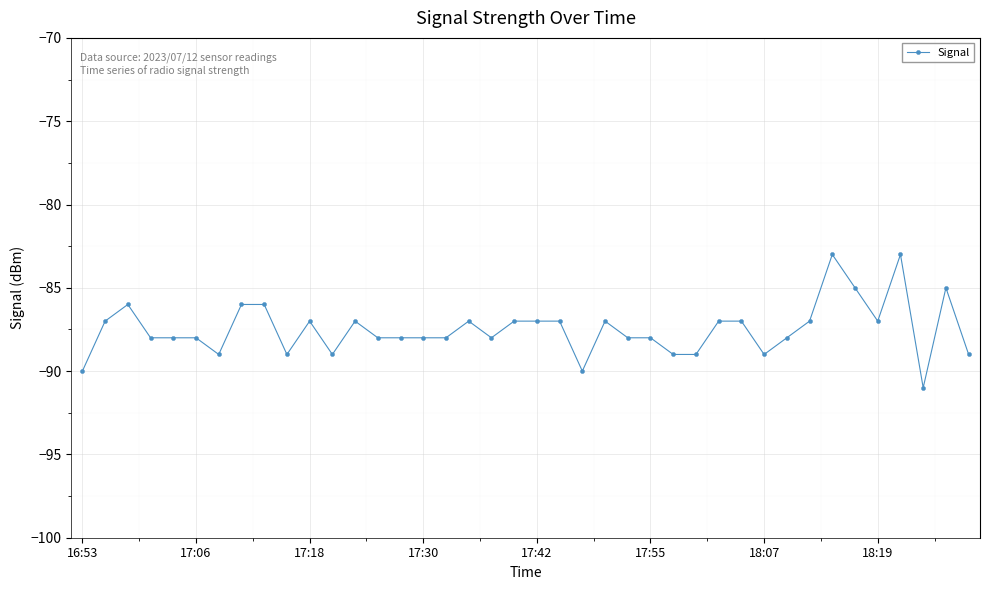

What is the sum of all values?

-3500